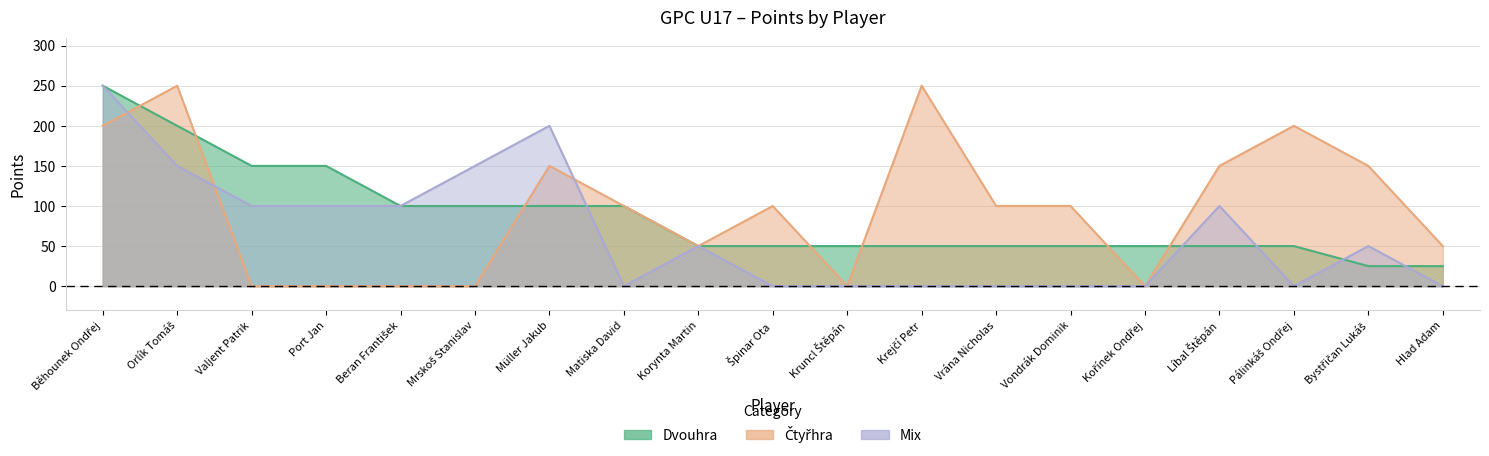

Reading left to right, extract all data points from this chart.

Dvouhra: Běhounek Ondřej=250	Orlík Tomáš=200	Valjent Patrik=150	Port Jan=150	Beran František=100	Mrskoš Stanislav=100	Müller Jakub=100	Matiska David=100	Korynta Martin=50	Špinar Ota=50	Kruncl Štěpán=50	Krejčí Petr=50	Vrána Nicholas=50	Vondrák Dominik=50	Kořínek Ondřej=50	Líbal Štěpán=50	Pálinkáš Ondřej=50	Bystřičan Lukáš=25	Hlad Adam=25
Čtyřhra: Běhounek Ondřej=200	Orlík Tomáš=250	Valjent Patrik=0	Port Jan=0	Beran František=0	Mrskoš Stanislav=0	Müller Jakub=150	Matiska David=100	Korynta Martin=50	Špinar Ota=100	Kruncl Štěpán=0	Krejčí Petr=250	Vrána Nicholas=100	Vondrák Dominik=100	Kořínek Ondřej=0	Líbal Štěpán=150	Pálinkáš Ondřej=200	Bystřičan Lukáš=150	Hlad Adam=50
Mix: Běhounek Ondřej=250	Orlík Tomáš=150	Valjent Patrik=100	Port Jan=100	Beran František=100	Mrskoš Stanislav=150	Müller Jakub=200	Matiska David=0	Korynta Martin=50	Špinar Ota=0	Kruncl Štěpán=0	Krejčí Petr=0	Vrána Nicholas=0	Vondrák Dominik=0	Kořínek Ondřej=0	Líbal Štěpán=100	Pálinkáš Ondřej=0	Bystřičan Lukáš=50	Hlad Adam=0